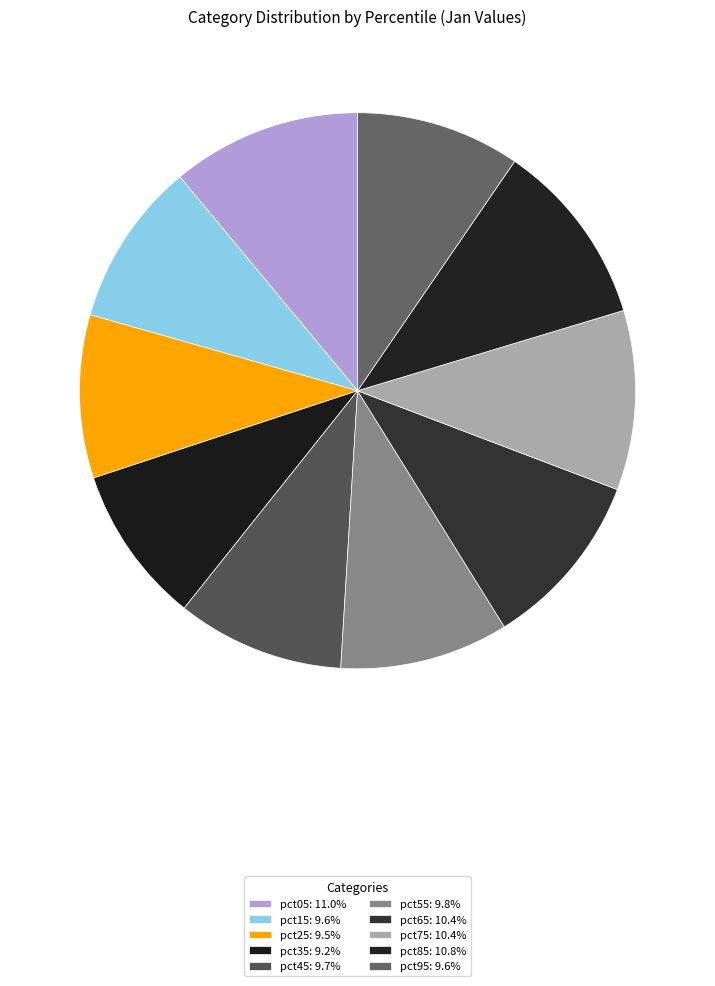

Count the number of slices in the pie.

10